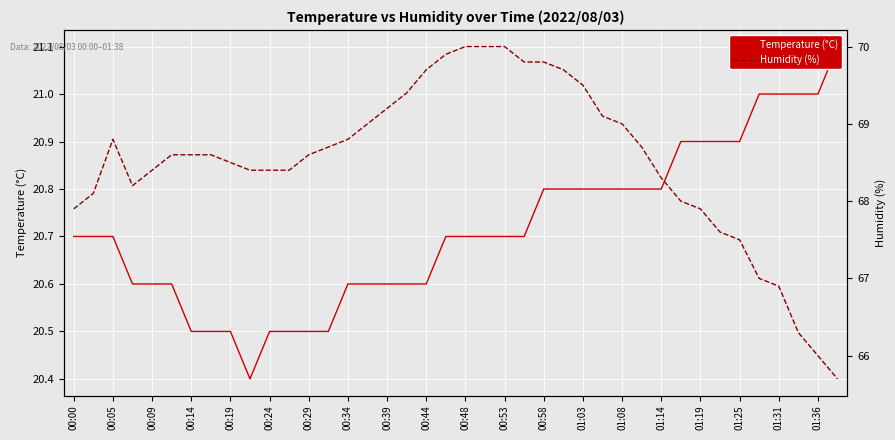

Is it true that Humidity (%) equals 66.3 at 37?

True